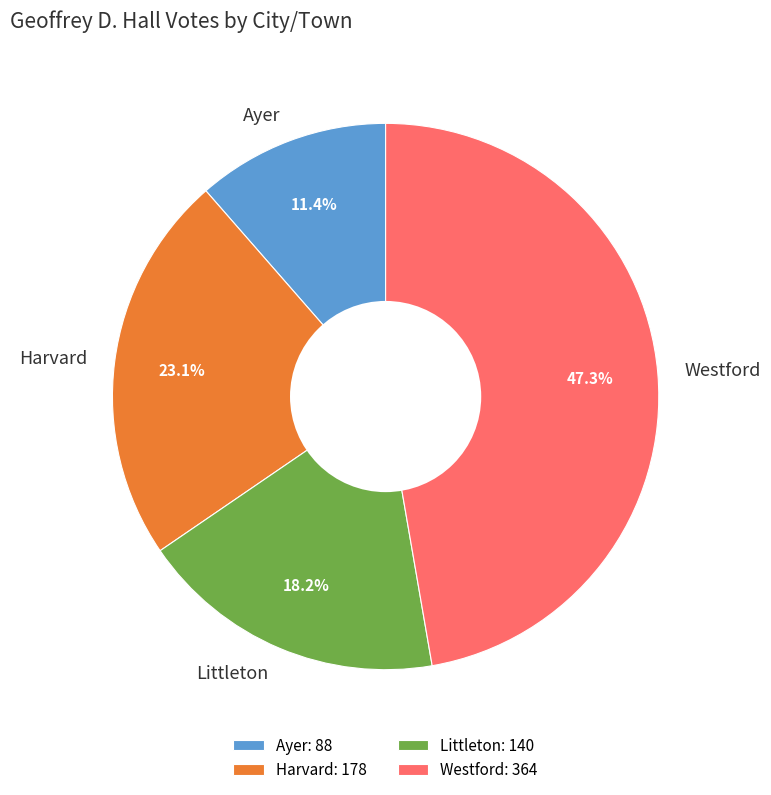

What is the ratio of the value at Littleton to the value at Westford?

0.4